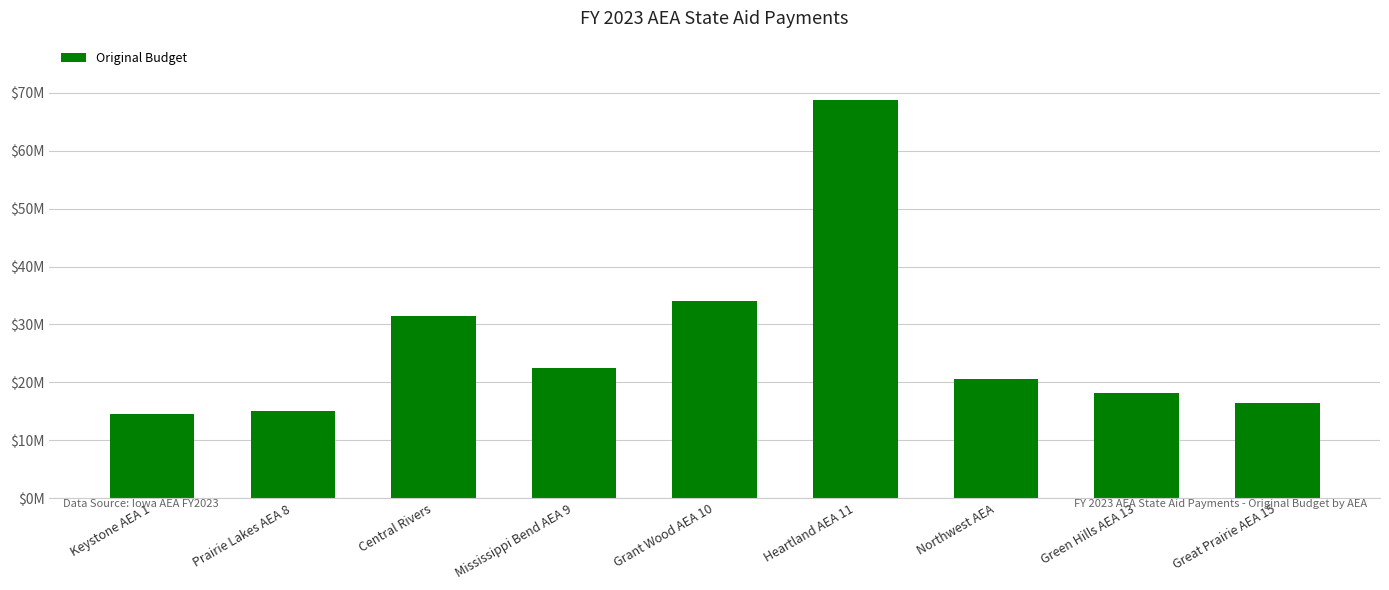

Rank the categories by value from lowest to highest.

Keystone AEA 1, Prairie Lakes AEA 8, Great Prairie AEA 15, Green Hills AEA 13, Northwest AEA, Mississippi Bend AEA 9, Central Rivers, Grant Wood AEA 10, Heartland AEA 11